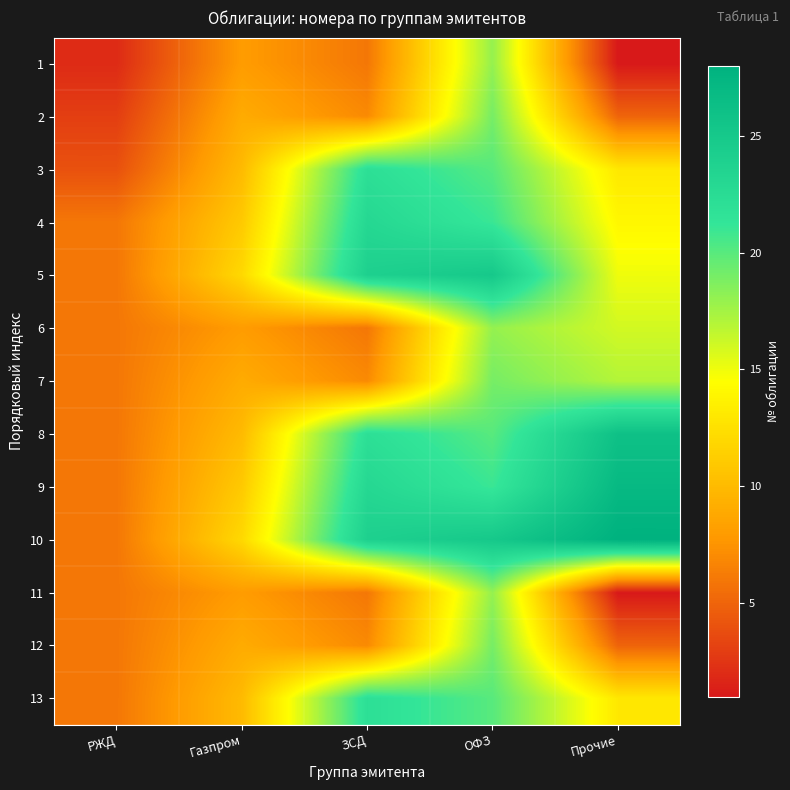

What is the difference between the highest and lowest values at РЖД?

4